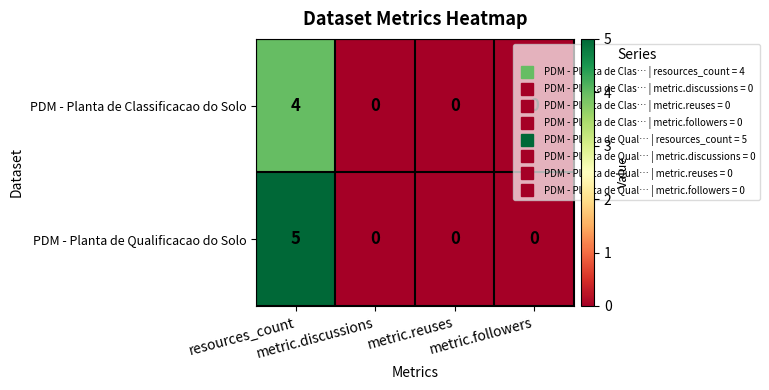

How many distinct data groups are displayed?

2